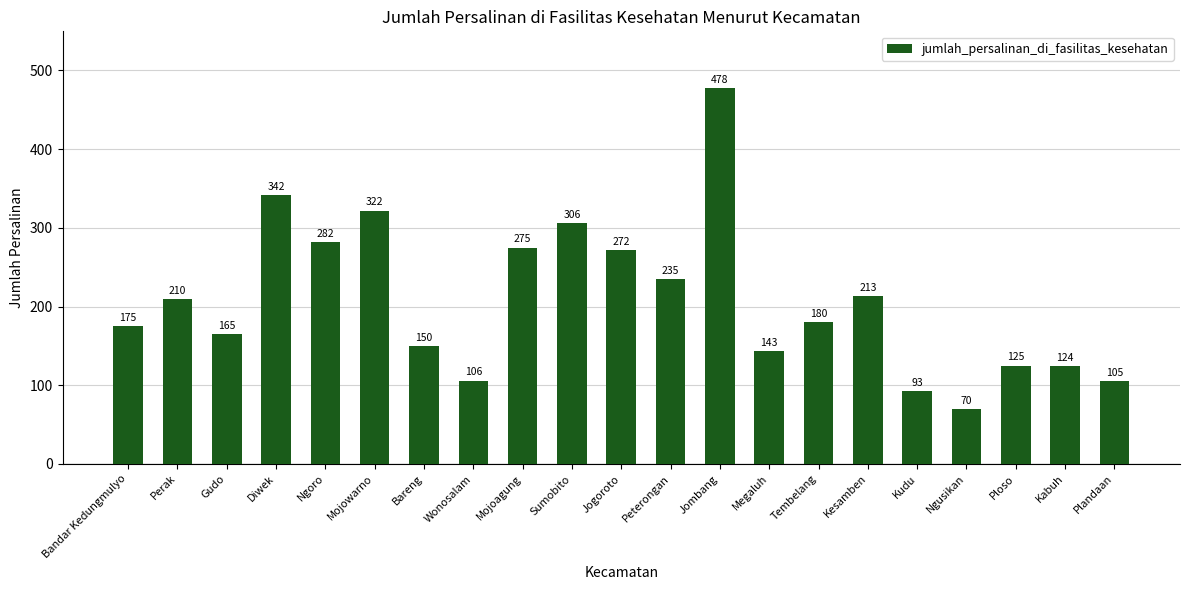

What is the difference between the values at Mojoagung and Wonosalam?

169